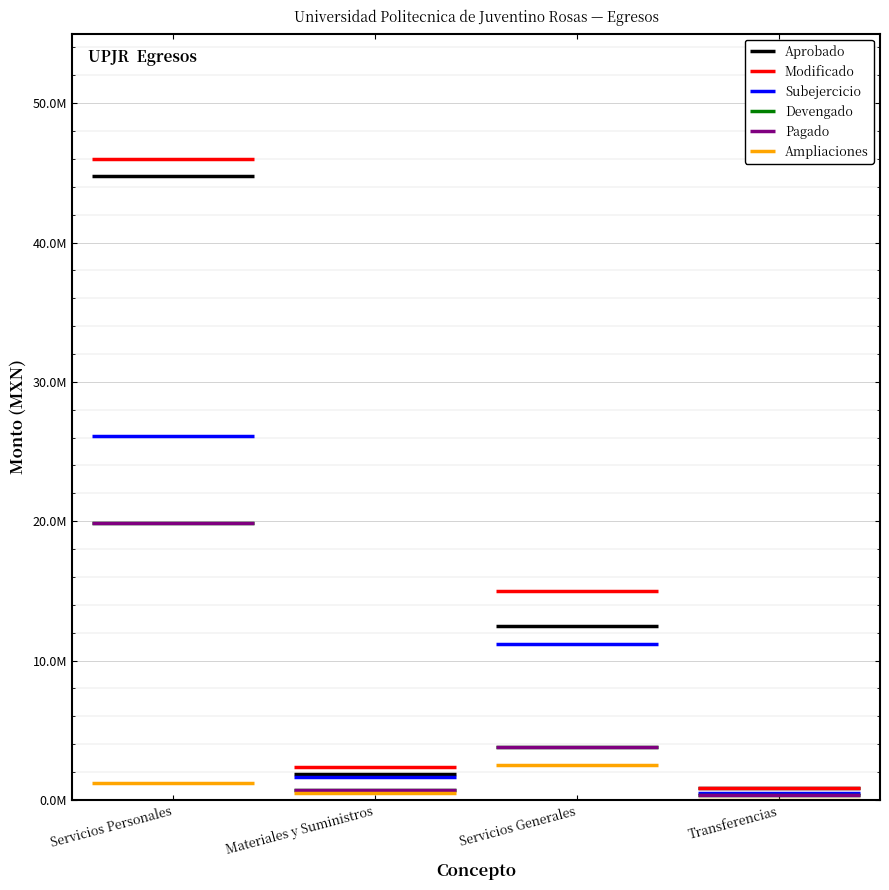

What is the label of the 4th point from the right?

Servicios Personales